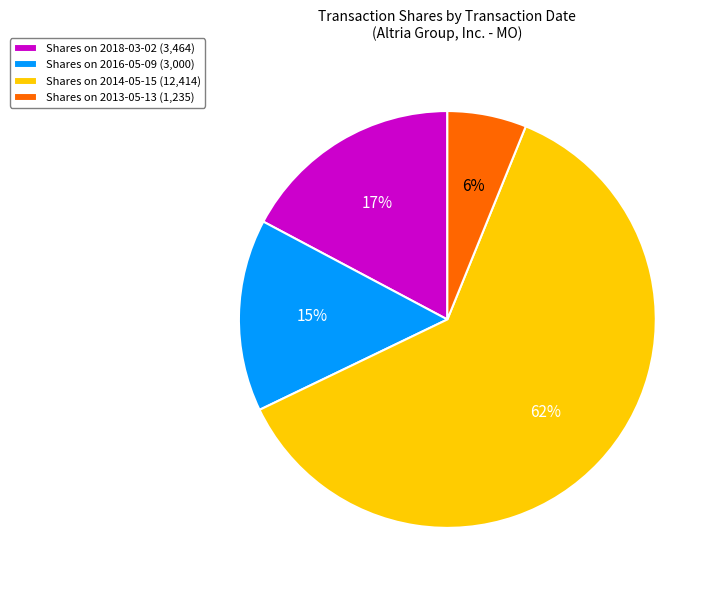

What is the largest slice in the pie chart?

Shares on 2014-05-15 (12,414)